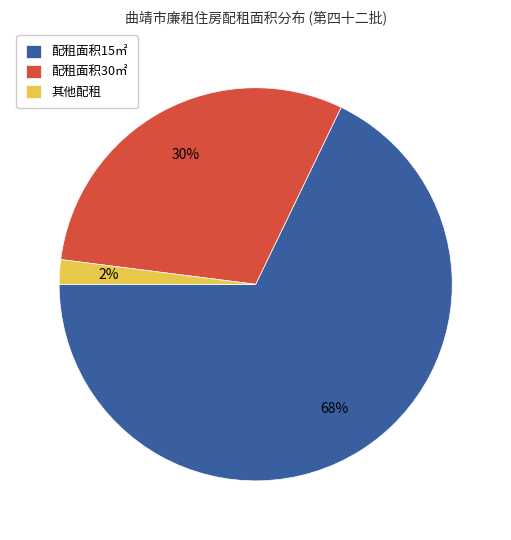

Is it true that 配租面积30㎡ is 30% of the pie?

True